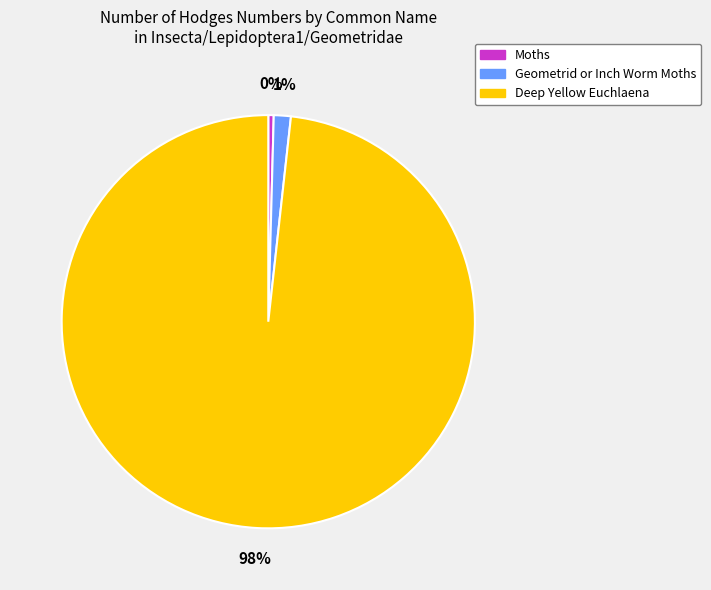

How many slices are in this pie chart?

3